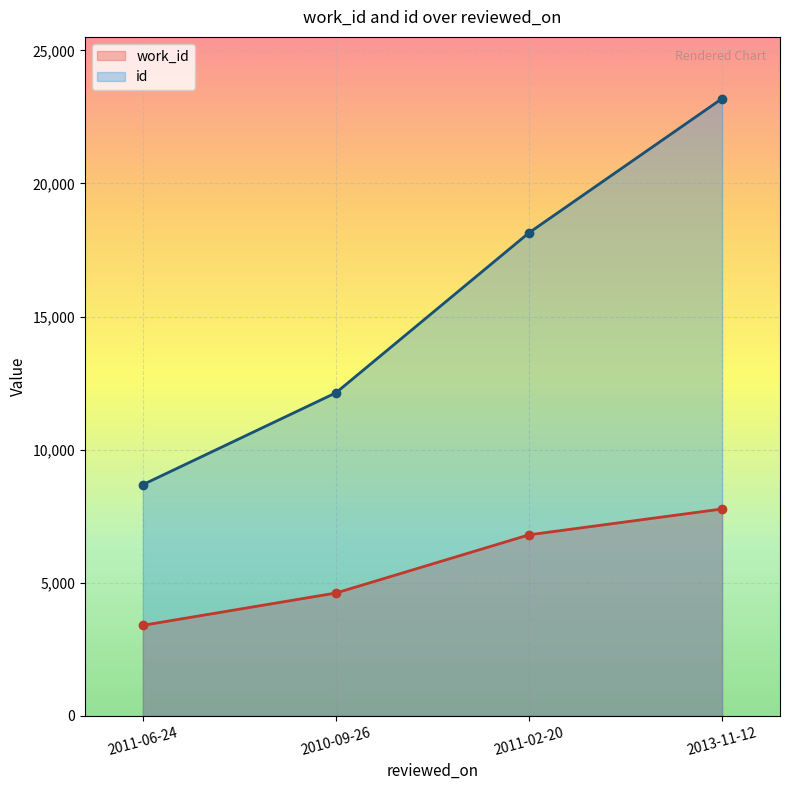

Is it true that work_id equals 7576 at 2010-09-26?

False